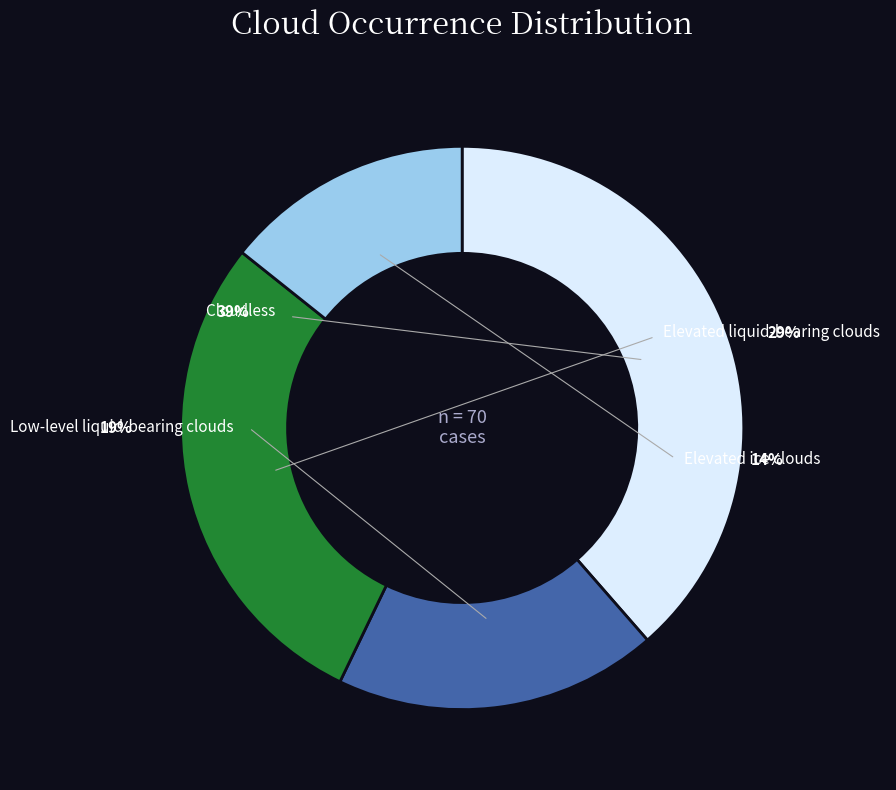

Which category has the biggest portion of the pie?

Cloudless